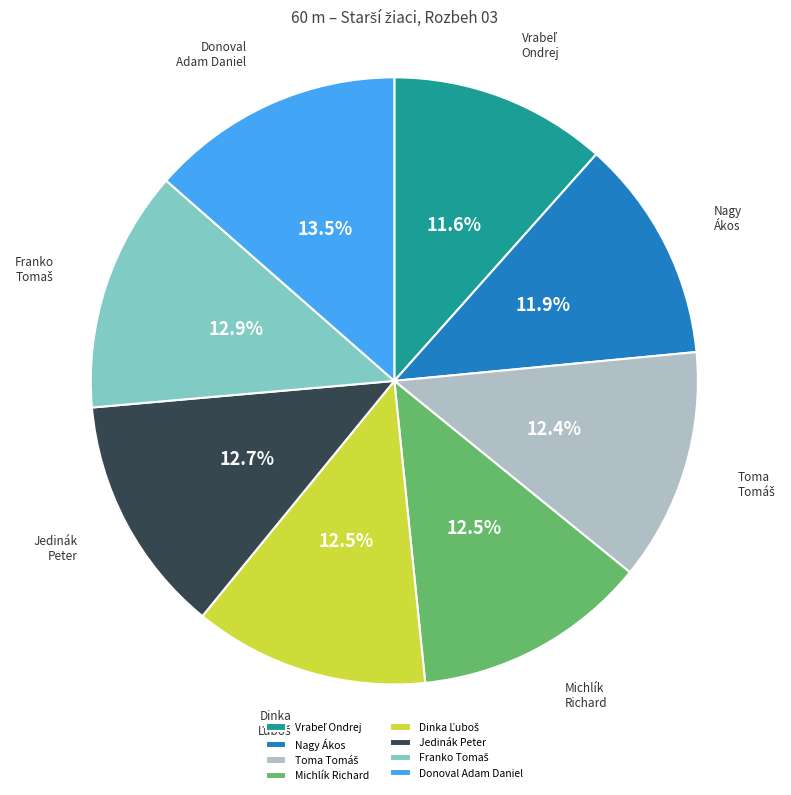

Which slice is the largest?

Donoval Adam Daniel